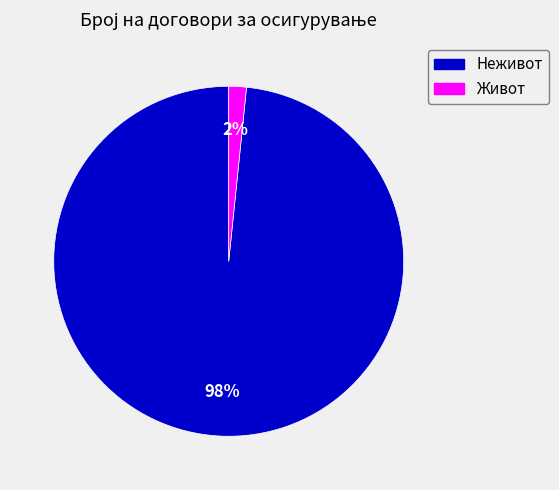

To the nearest percent, what portion does Живот represent?

2%